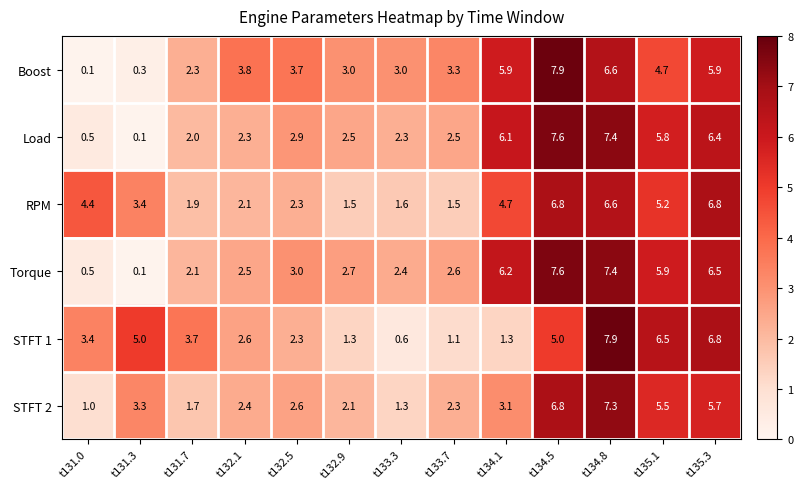

What is the difference between the second highest and second lowest values in the STFT 2 series?

5.5